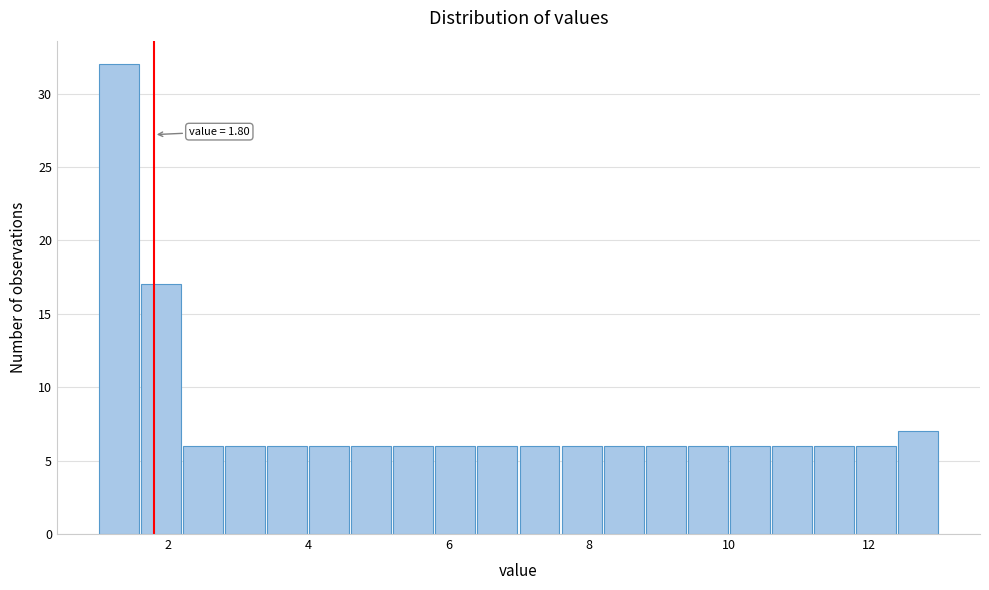

Around what value on the x-axis is the tallest bar? Give the approximate position of its centre, as read against the axis.

1.4